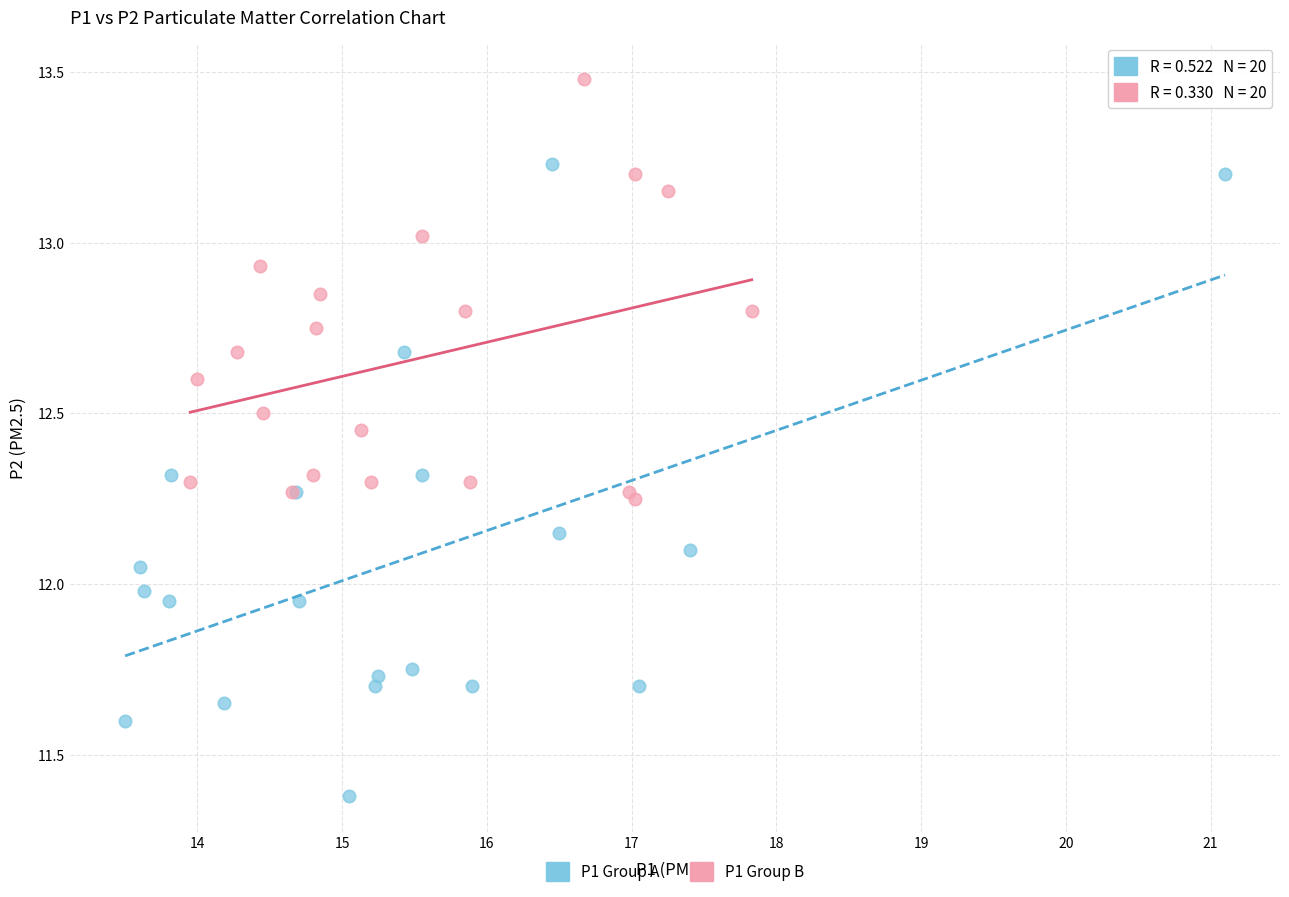

What are all the series names shown in the legend?

P1 Group A, P1 Group B